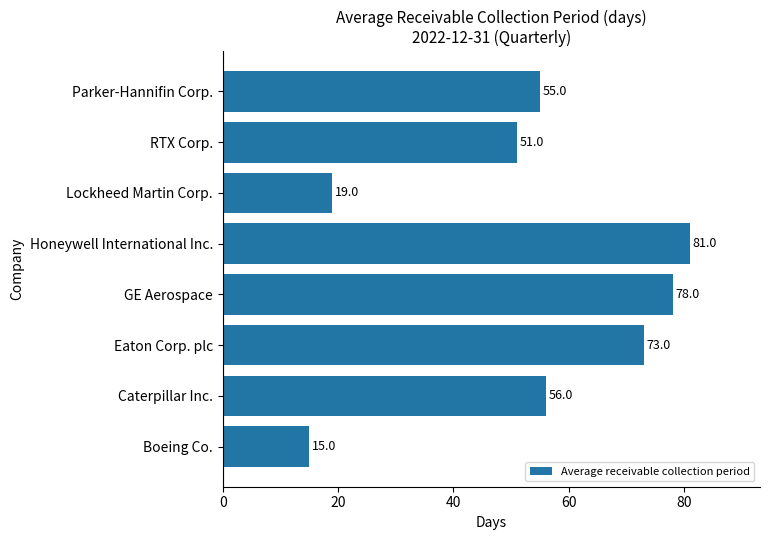

Approximately how many times larger is the value at Eaton Corp. plc compared to Caterpillar Inc.?

1.3